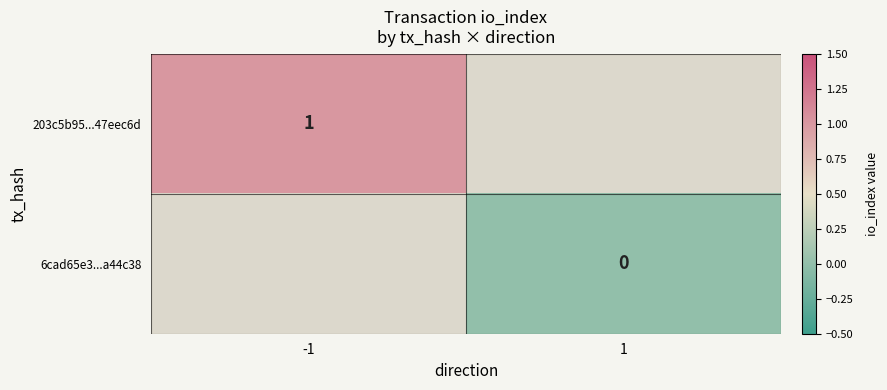

True or false: 203c5b95...47eec6d has a value of 1.0 at -1.

True